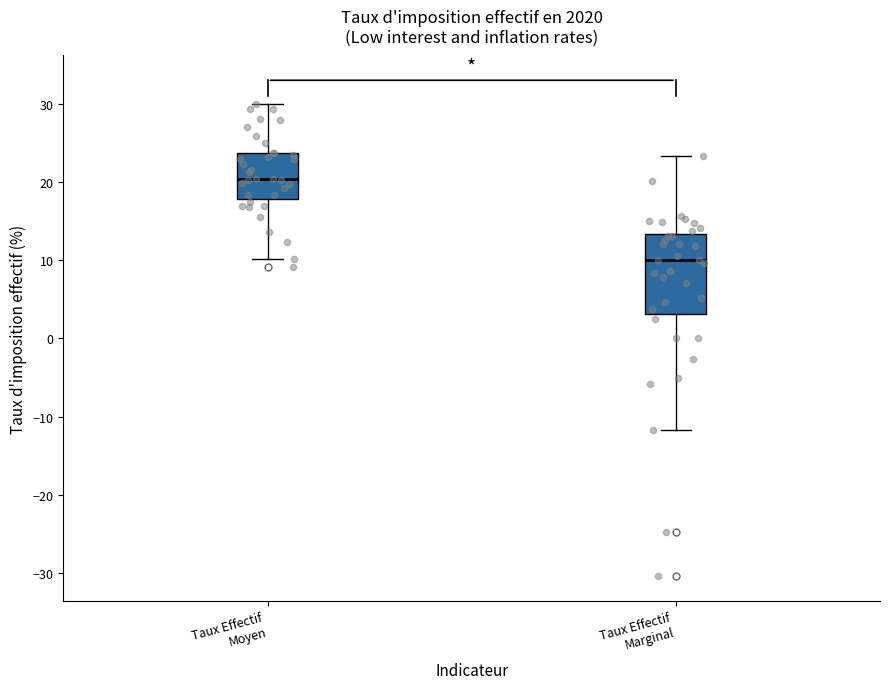

Which box has the lowest median line?

Taux Effectif Marginal